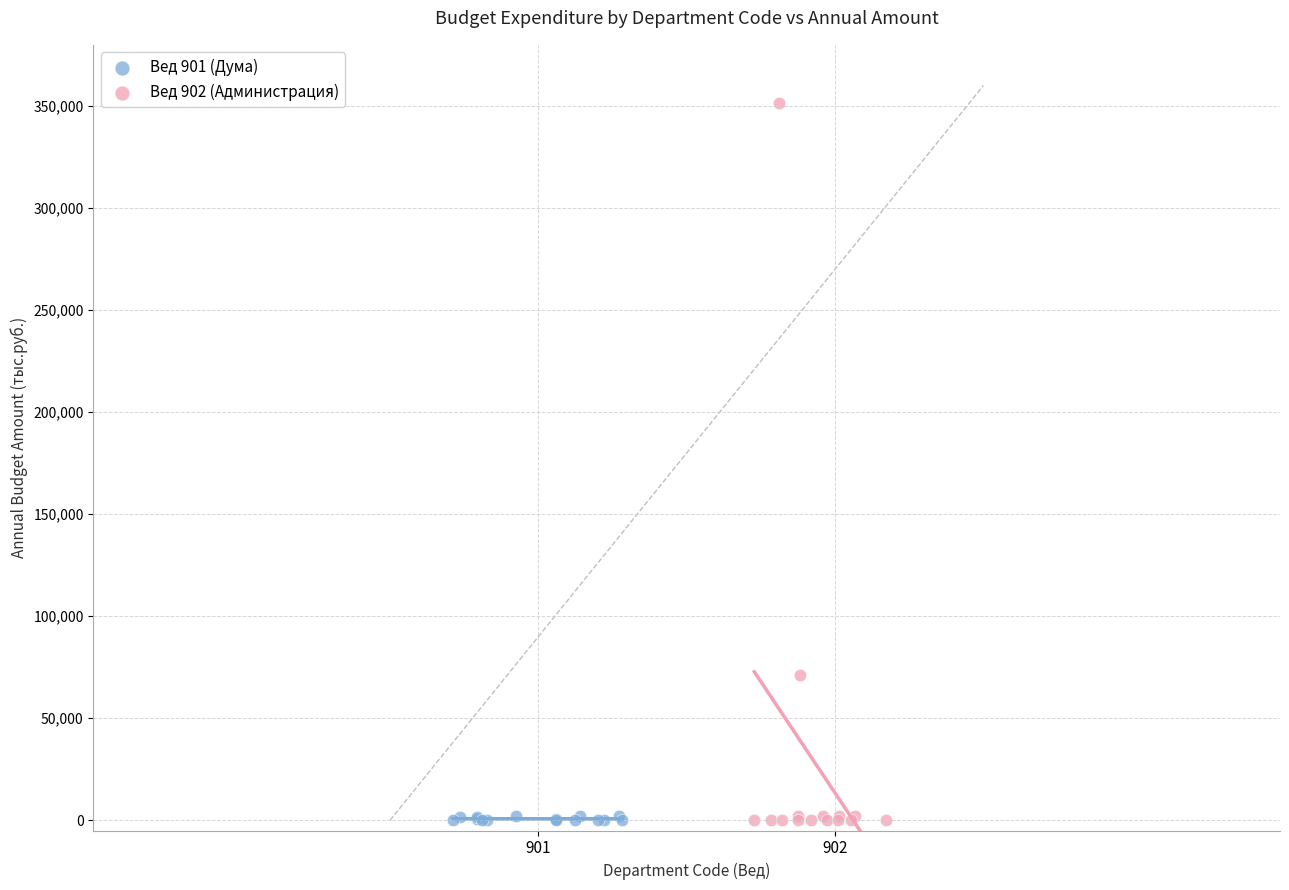

Which series has the largest Y range (max minus min)?

Вед 902 (Администрация)